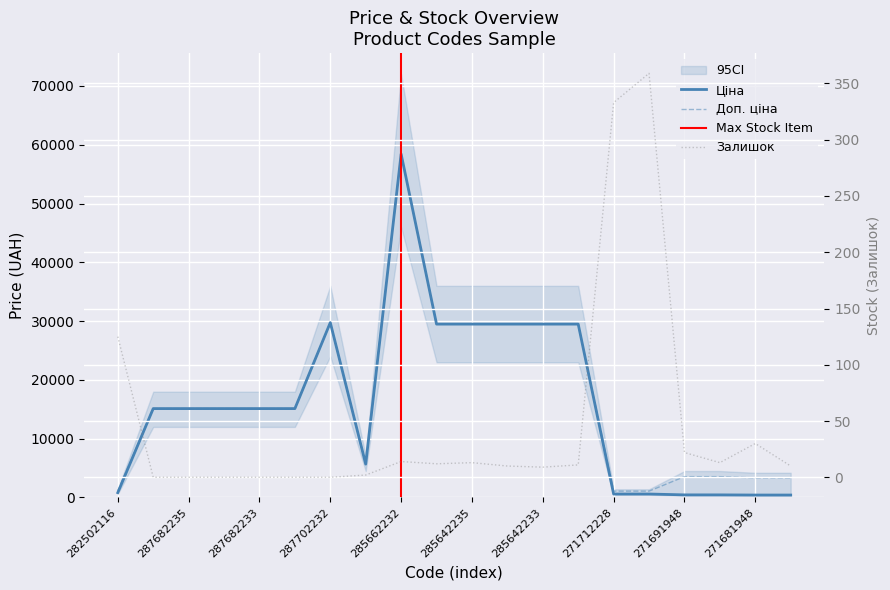

What are all the series names shown in the legend?

Ціна, Доп. ціна, Залишок